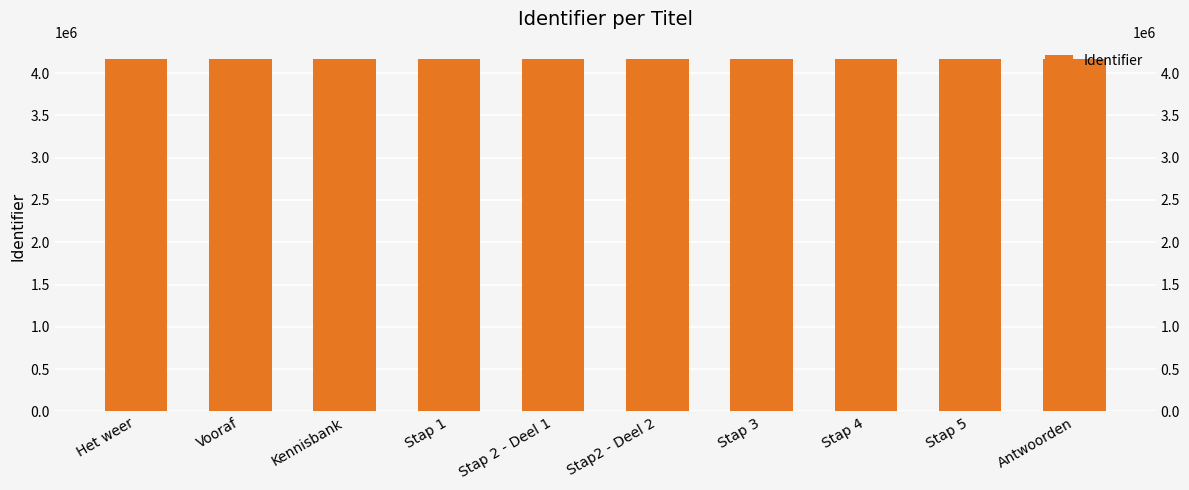

Which label corresponds to the largest value in the chart?

Antwoorden